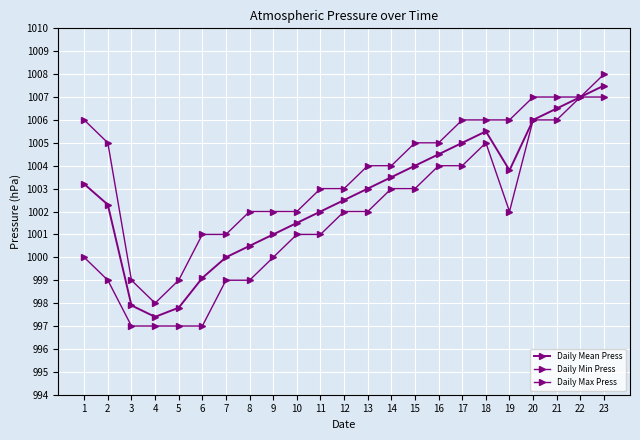

Is this an area chart (filled region under the line)?

No